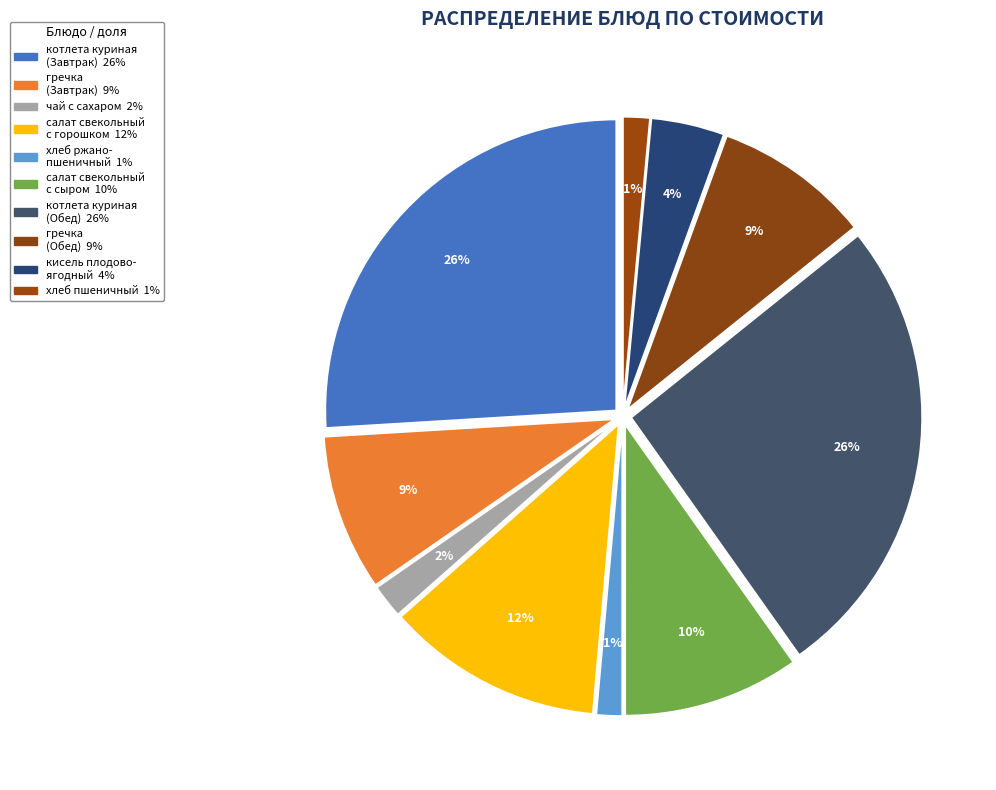

How many segments does this pie chart have?

10